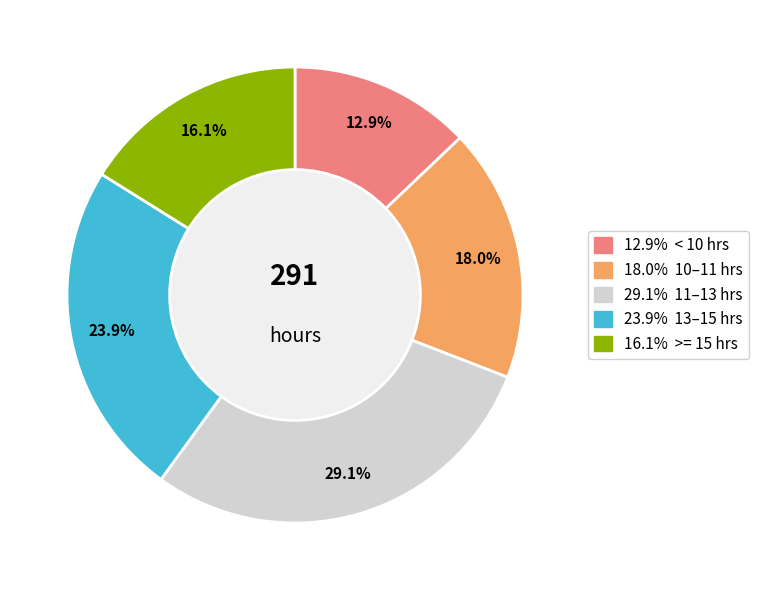

Does any single category account for the majority?

No